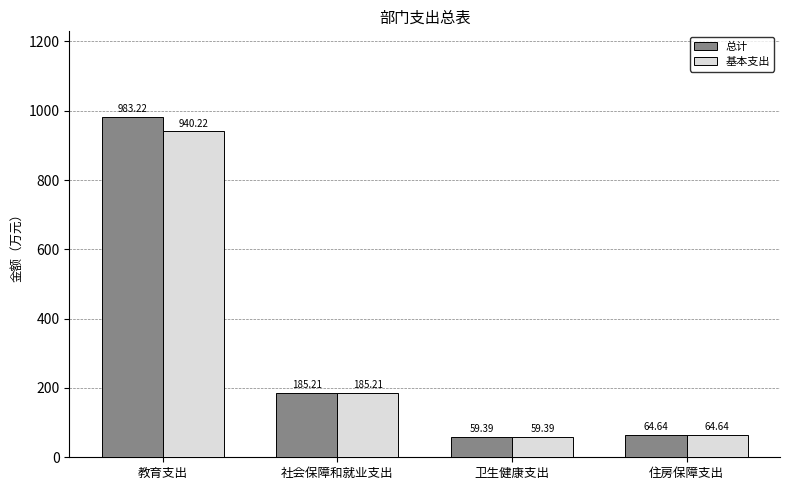

Between 教育支出 and 住房保障支出, which series saw the biggest shift?

总计